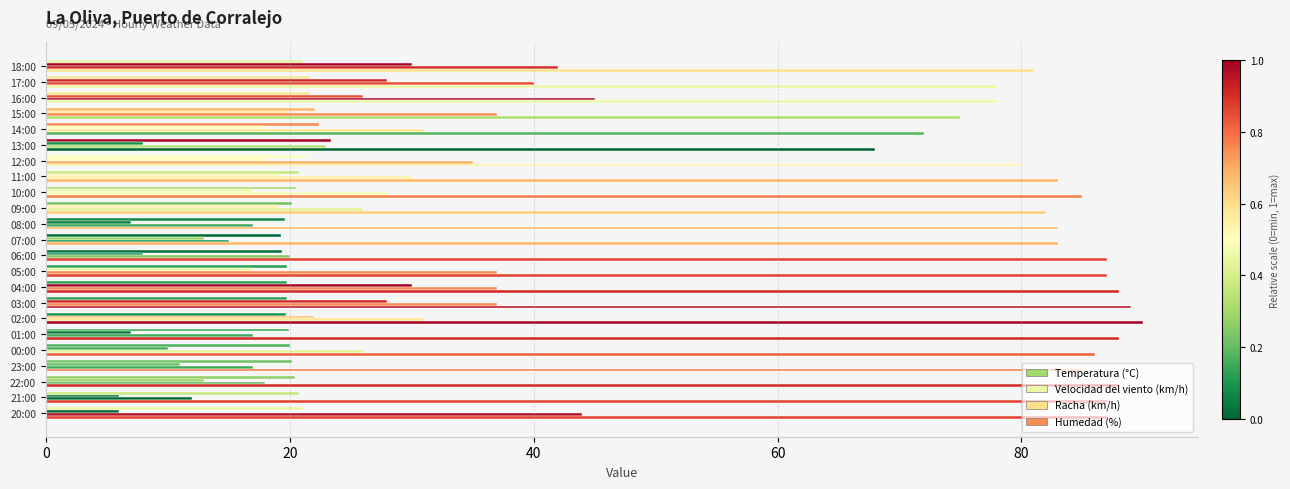

What is the average value of the Racha (km/h) series?

28.9